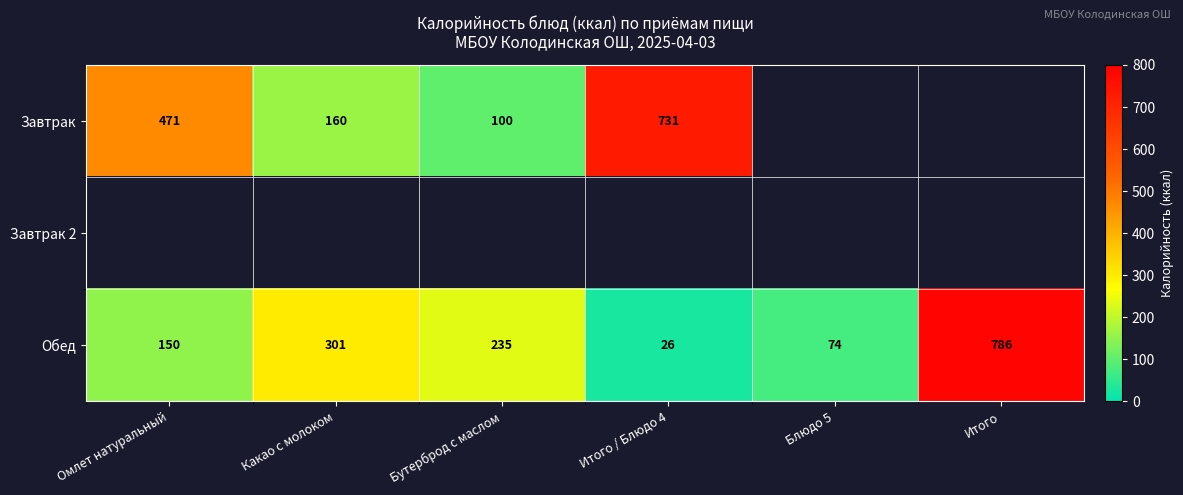

At which category is the sum across all series the highest?

Итого